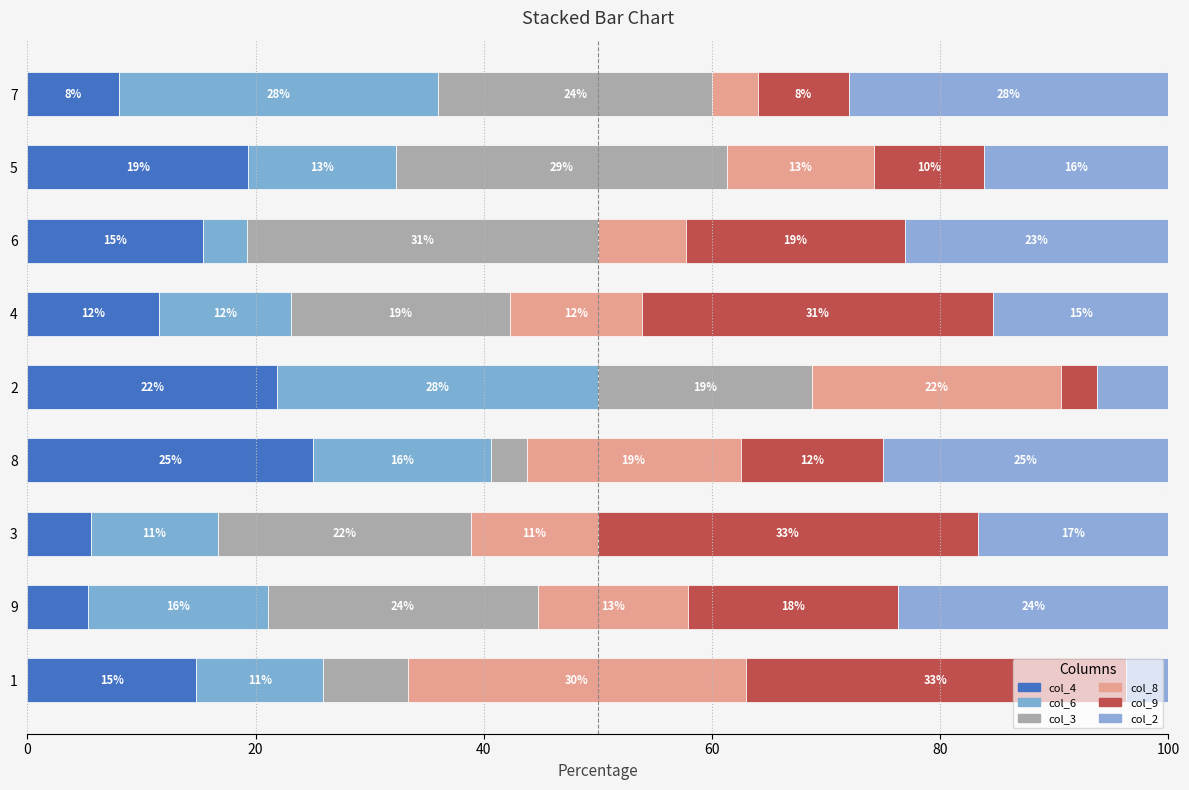

The value of col_9 at 5 is 2.7. True or false?

False